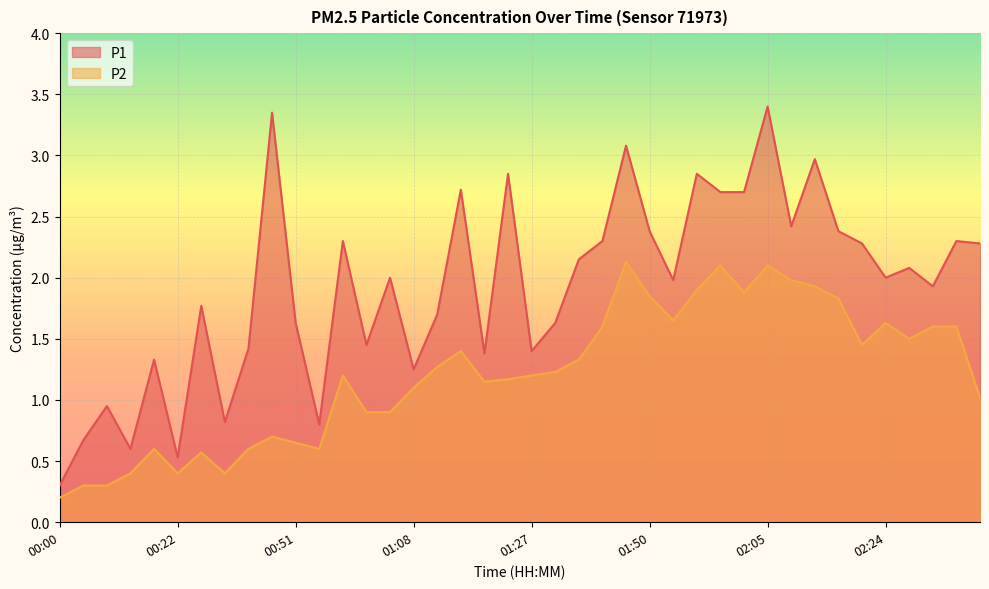

How many data points does each series have?

40